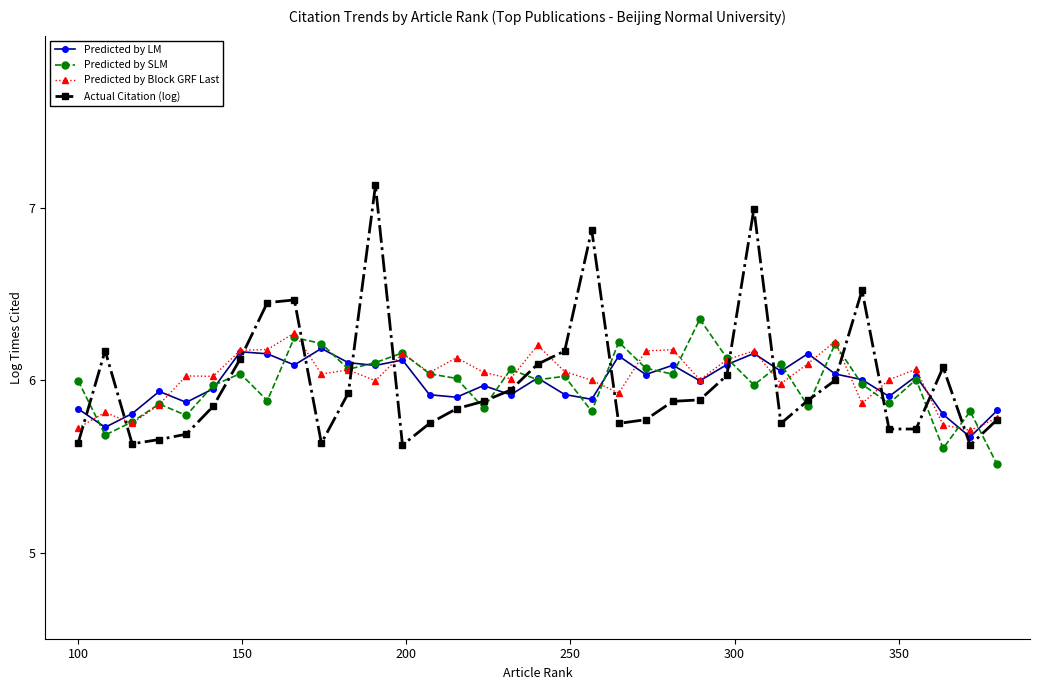

True or false: Actual Citation (log) has more than 0 interior local peaks.

True